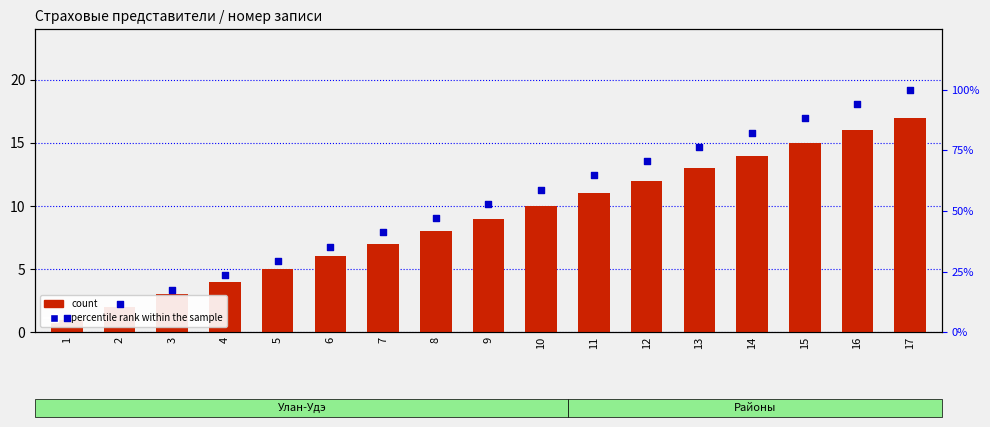

Which series has the largest total across all categories?

percentile rank within the sample